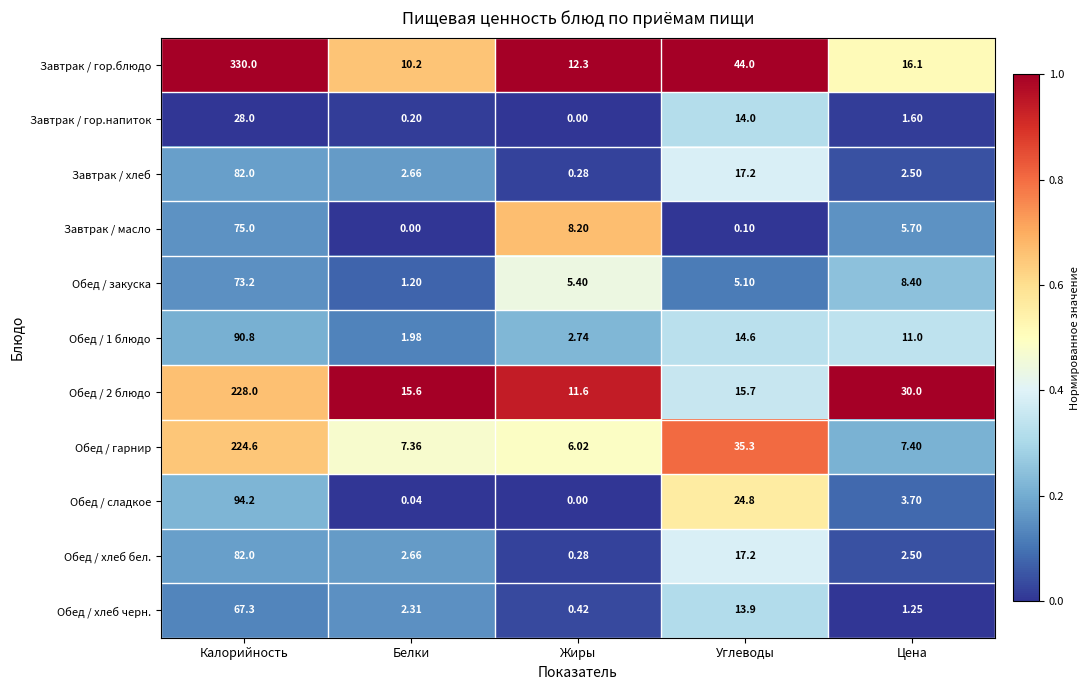

List the labels in order of Обед / хлеб черн. value, smallest first.

Жиры, Цена, Белки, Углеводы, Калорийность